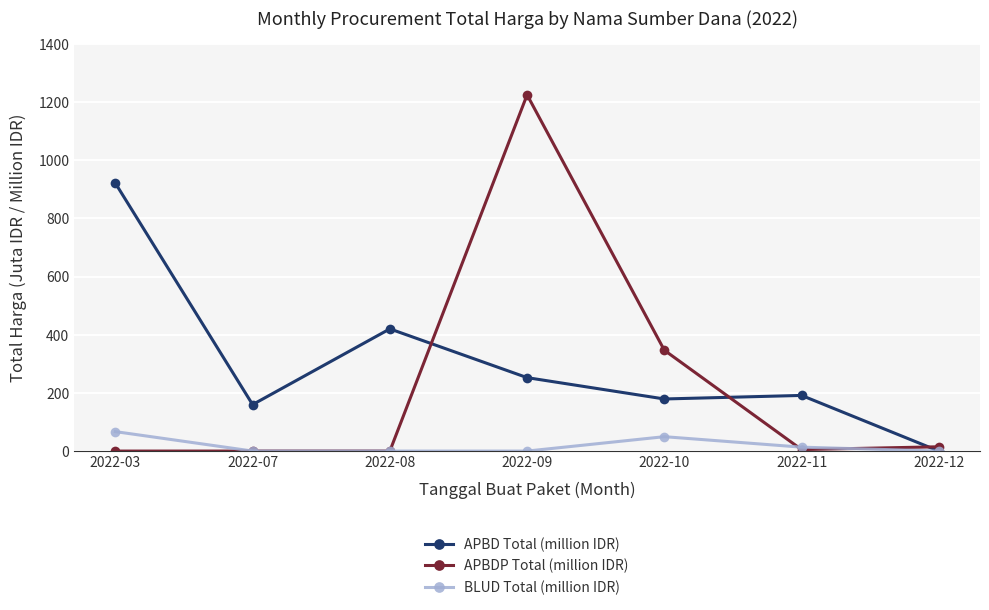

At which category is the sum across all series the highest?

2022-09